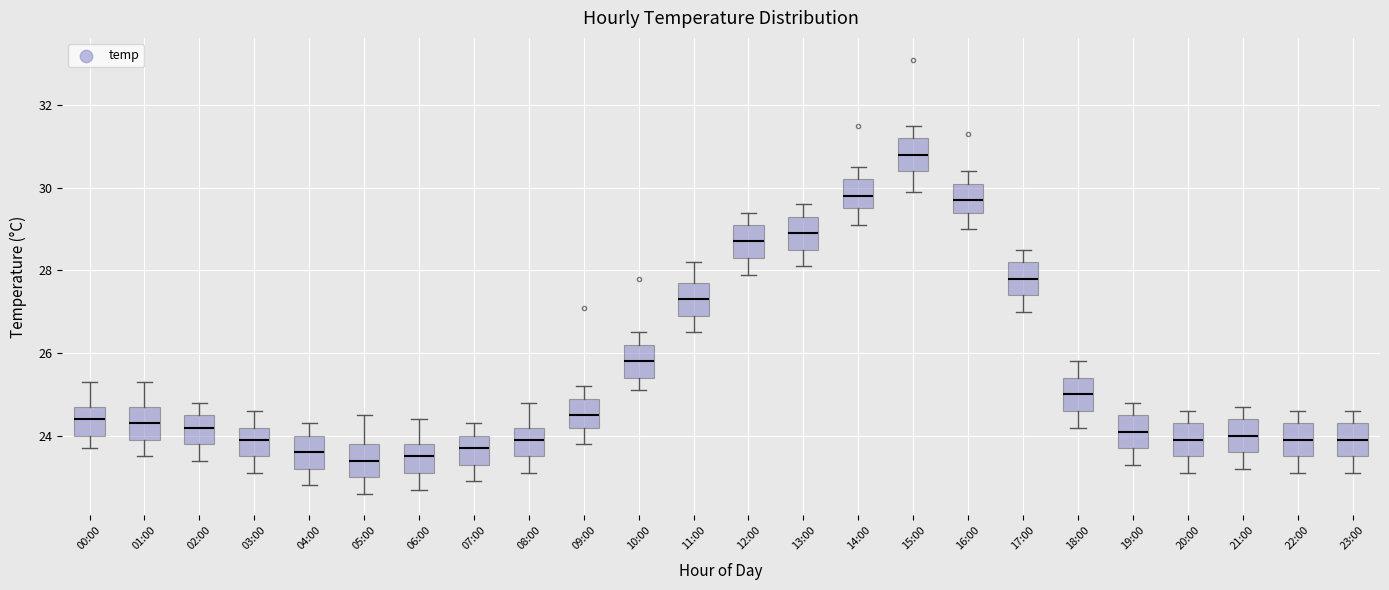

Reading left to right, transcribe this box plot: for each box, give where its median line is, the range the box spans, and where its two whiskers end, as read against the y-axis. The values are not printed on the chart, so give them approximately, as read against the axis.

00:00: median 24.4, box 24.0 to 24.8, whiskers 23.8 to 25.4
01:00: median 24.4, box 24.0 to 24.8, whiskers 23.6 to 25.4
02:00: median 24.2, box 23.8 to 24.6, whiskers 23.4 to 24.8
03:00: median 24.0, box 23.6 to 24.2, whiskers 23.2 to 24.6
04:00: median 23.6, box 23.2 to 24.0, whiskers 22.8 to 24.4
05:00: median 23.4, box 23.0 to 23.8, whiskers 22.6 to 24.6
06:00: median 23.6, box 23.2 to 23.8, whiskers 22.8 to 24.4
07:00: median 23.8, box 23.4 to 24.0, whiskers 23.0 to 24.4
08:00: median 24.0, box 23.6 to 24.2, whiskers 23.2 to 24.8
09:00: median 24.6, box 24.2 to 25.0, whiskers 23.8 to 25.2
10:00: median 25.8, box 25.4 to 26.2, whiskers 25.2 to 26.6
11:00: median 27.4, box 27.0 to 27.8, whiskers 26.6 to 28.2
12:00: median 28.8, box 28.4 to 29.2, whiskers 28.0 to 29.4
13:00: median 29.0, box 28.6 to 29.4, whiskers 28.2 to 29.6
14:00: median 29.8, box 29.6 to 30.2, whiskers 29.2 to 30.6
15:00: median 30.8, box 30.4 to 31.2, whiskers 30.0 to 31.6
16:00: median 29.8, box 29.4 to 30.2, whiskers 29.0 to 30.4
17:00: median 27.8, box 27.4 to 28.2, whiskers 27.0 to 28.6
18:00: median 25.0, box 24.6 to 25.4, whiskers 24.2 to 25.8
19:00: median 24.2, box 23.8 to 24.6, whiskers 23.4 to 24.8
20:00: median 24.0, box 23.6 to 24.4, whiskers 23.2 to 24.6
21:00: median 24.0, box 23.6 to 24.4, whiskers 23.2 to 24.8
22:00: median 24.0, box 23.6 to 24.4, whiskers 23.2 to 24.6
23:00: median 24.0, box 23.6 to 24.4, whiskers 23.2 to 24.6